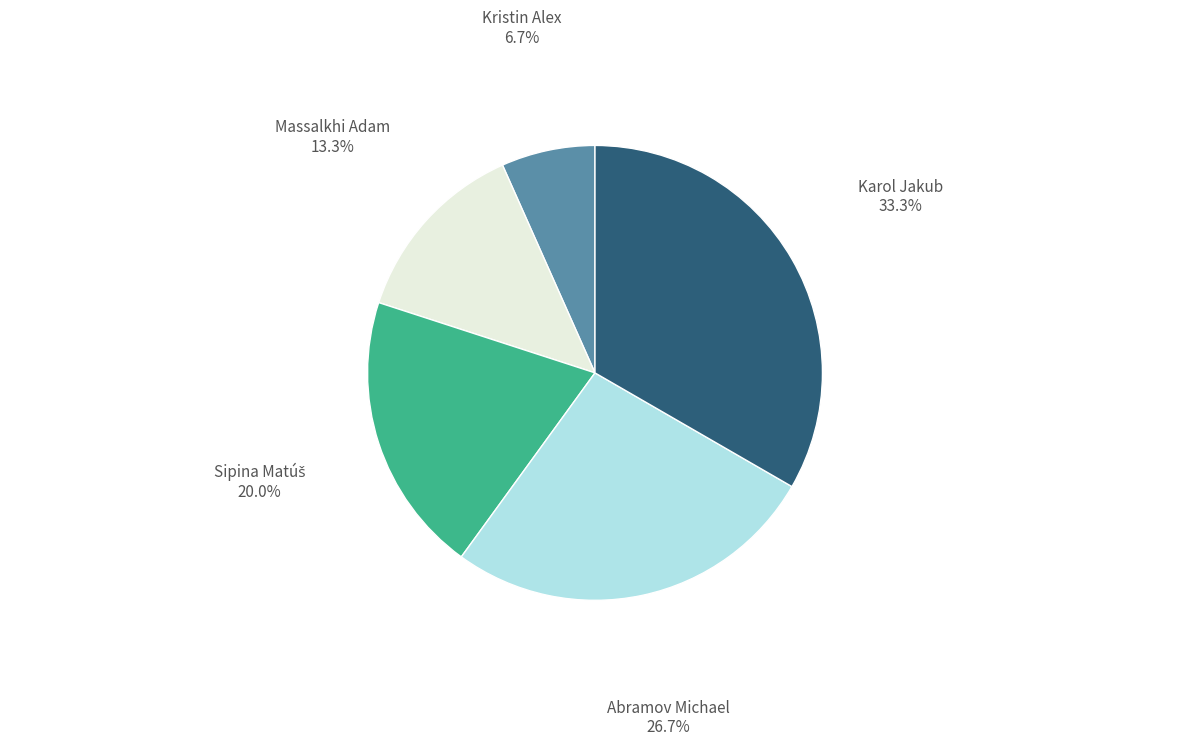

Which slice is the smallest?

Kristin Alex